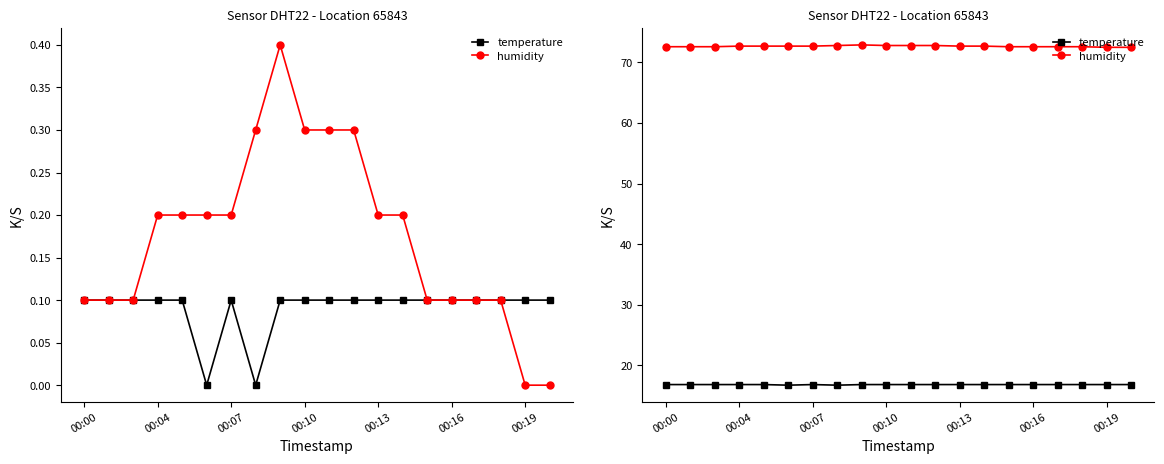

True or false: humidity and temperature cross at least once.

False